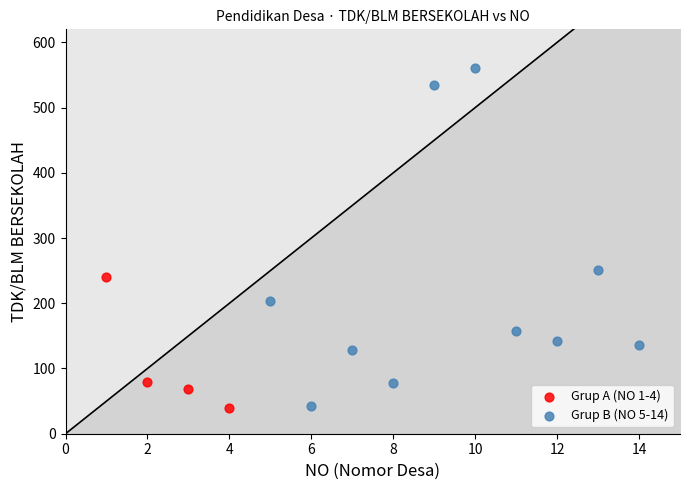

Which series contains the highest Y value?

Grup B (NO 5-14)